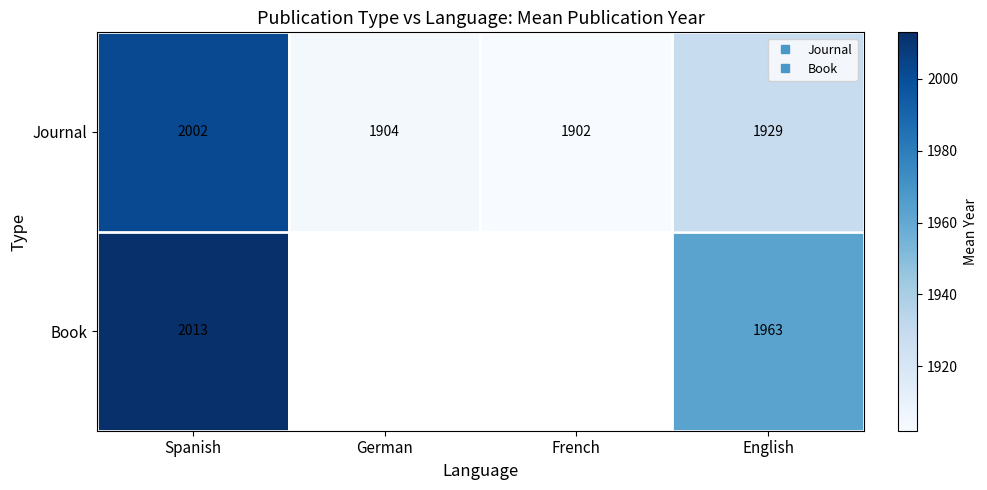

Is it true that Journal equals 1904.4 at German?

True